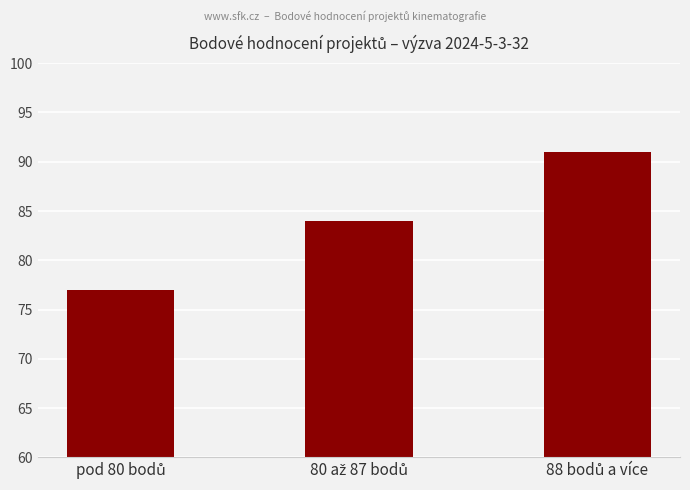

Count the number of data series in this chart.

1